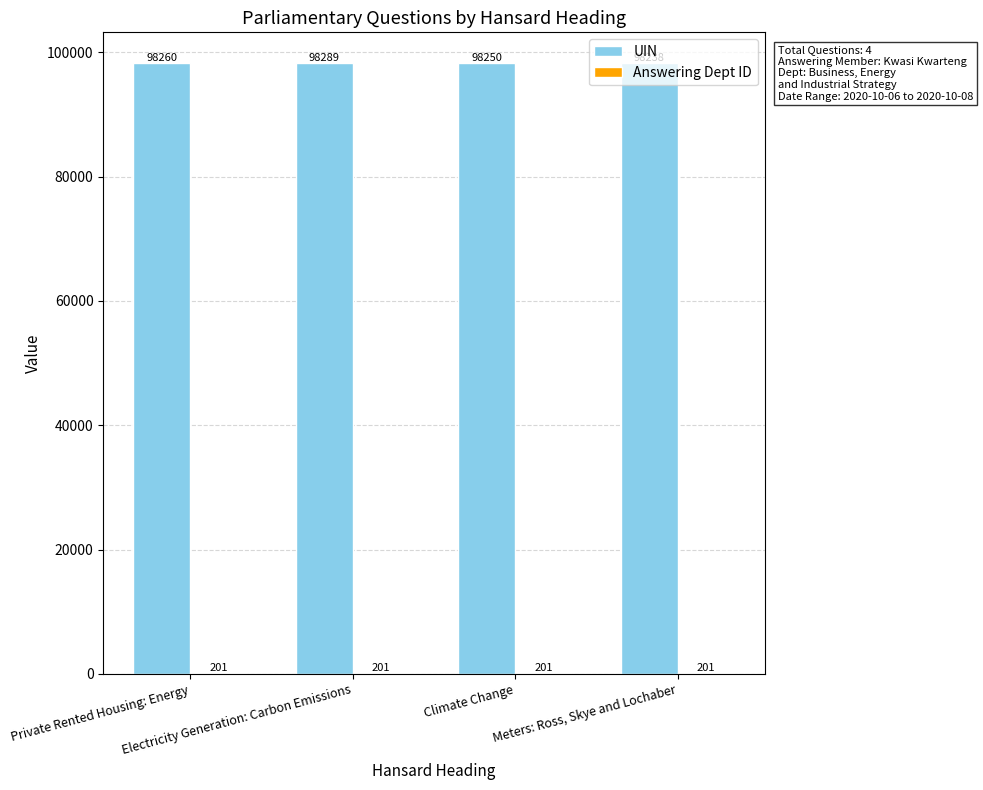

What is the greatest value displayed?

98289